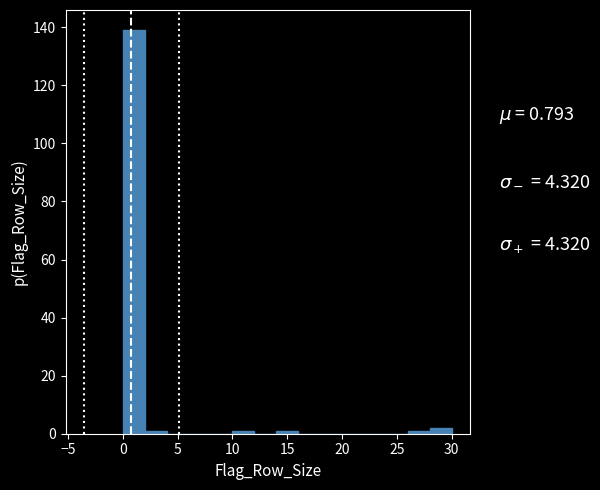

Reading left to right, transcribe this chart: for each bar, give the range it covers on the x-axis and its height. The values are not printed on the chart, so give them approximately, as read against the axis.

0 to 2: 140
2 to 4: under 2
4 to 6: 0
6 to 8: 0
8 to 10: 0
10 to 12: under 2
12 to 14: 0
14 to 16: under 2
16 to 18: 0
18 to 20: 0
20 to 22: 0
22 to 24: 0
24 to 26: 0
26 to 28: under 2
28 to 30: 2